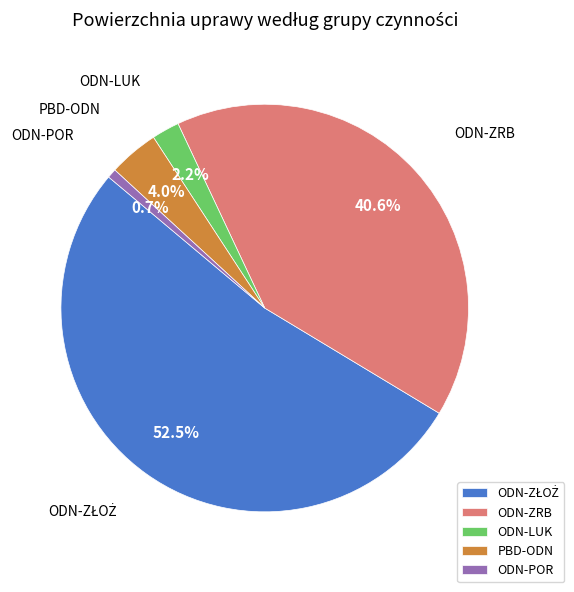

What is the smallest slice in the pie chart?

ODN-POR